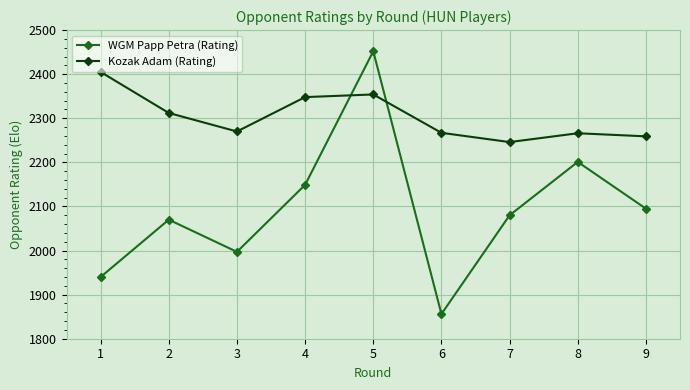

What value does the WGM Papp Petra (Rating) series have at 5, to the nearest 10?

2450